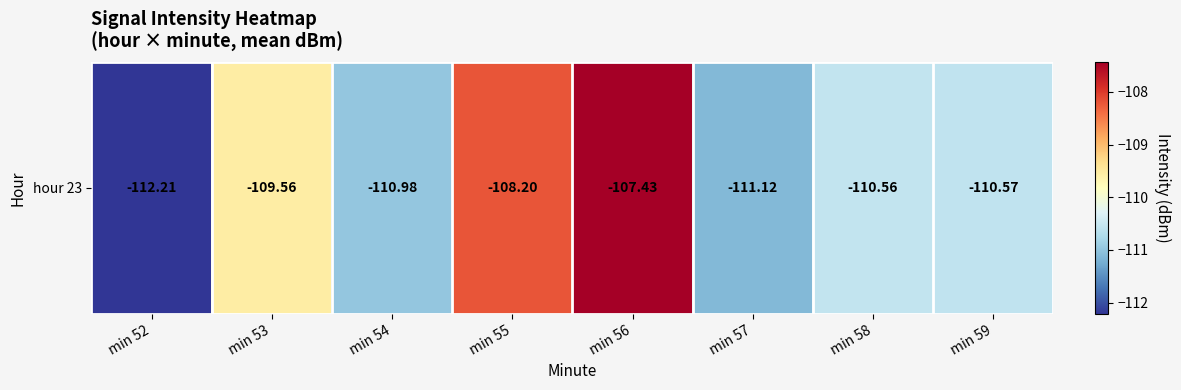

How many categories are shown in the chart?

8